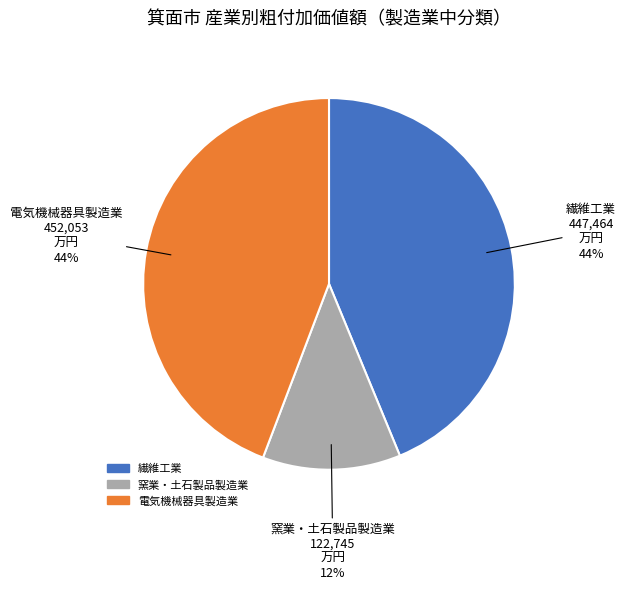

Does any single category account for the majority?

No